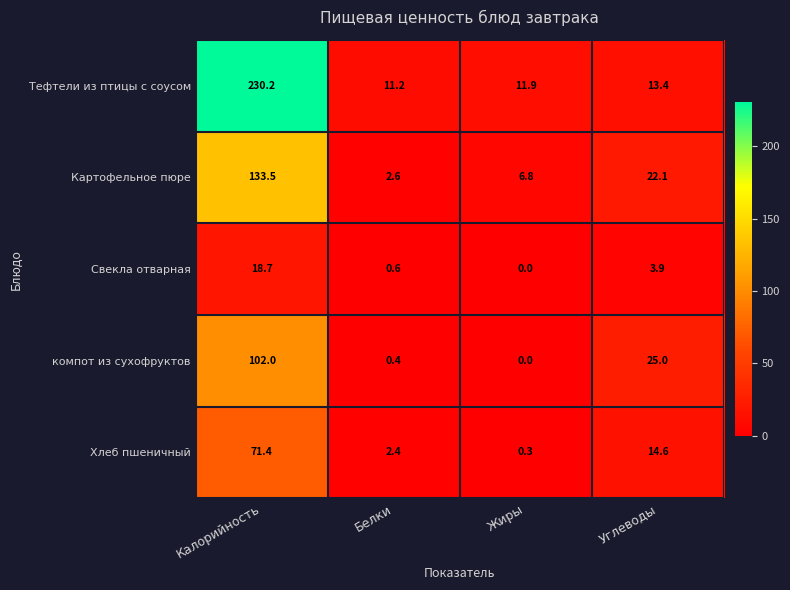

What is the difference between the highest and lowest values at Жиры?

11.9